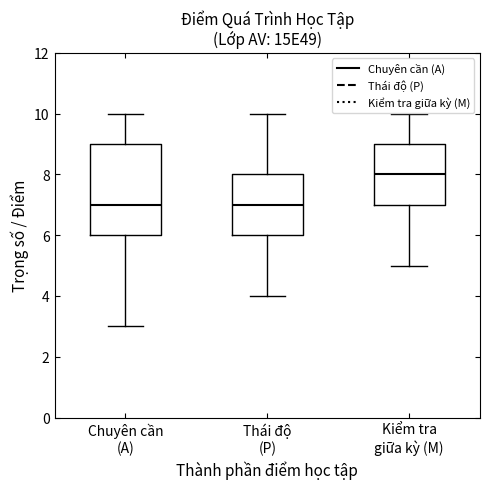

Which box has the highest median line?

Kiểm tra giữa kỳ (M)